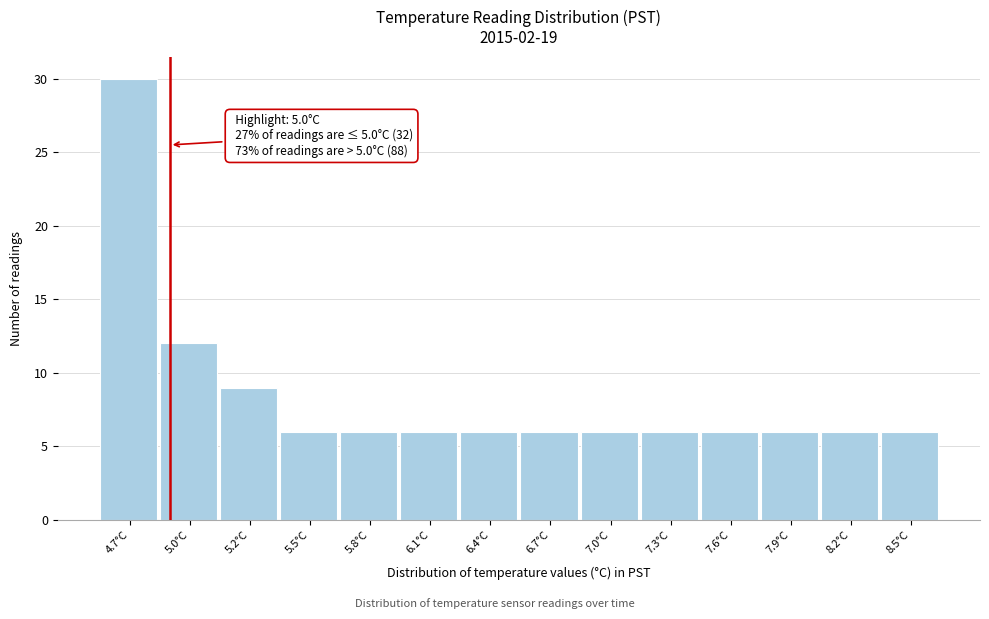

Reading left to right, transcribe all the data shown in this chart.

4.7°C=30	5.0°C=12	5.2°C=9	5.5°C=6	5.8°C=6	6.1°C=6	6.4°C=6	6.7°C=6	7.0°C=6	7.3°C=6	7.6°C=6	7.9°C=6	8.2°C=6	8.5°C=6